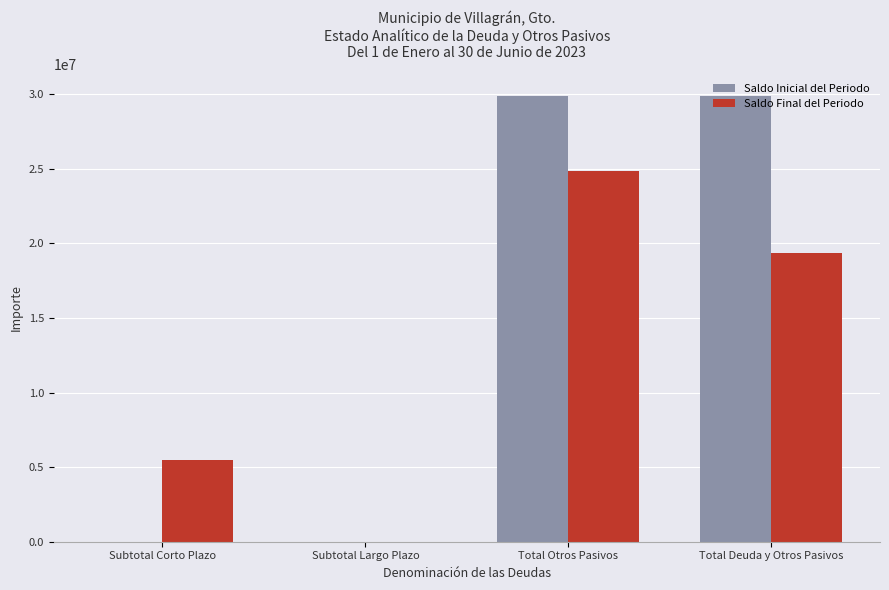

Between Subtotal Largo Plazo and Total Deuda y Otros Pasivos, which series saw the biggest shift?

Saldo Inicial del Periodo